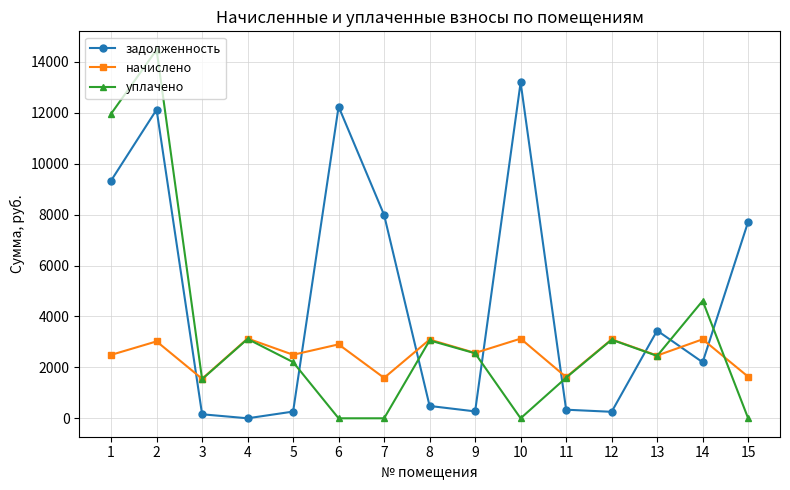

At 14, list the series in order from largest to smallest.

уплачено, начислено, задолженность